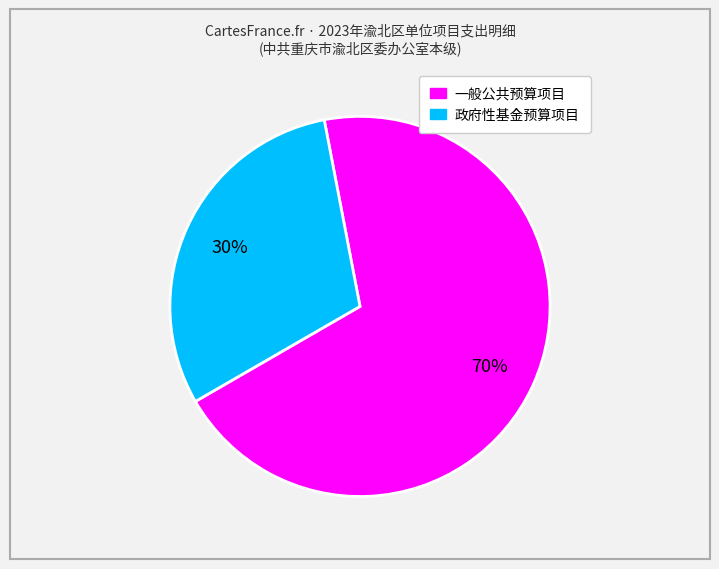

Count the number of slices in the pie.

2